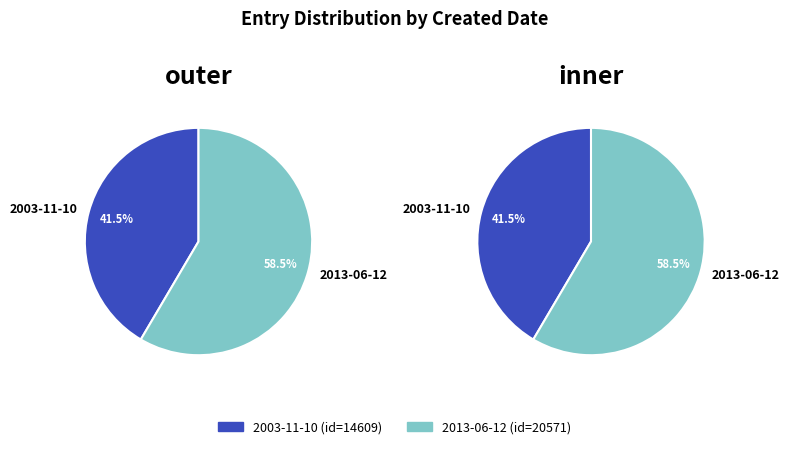

Is it true that 2013-06-12 is 58% of the pie?

True